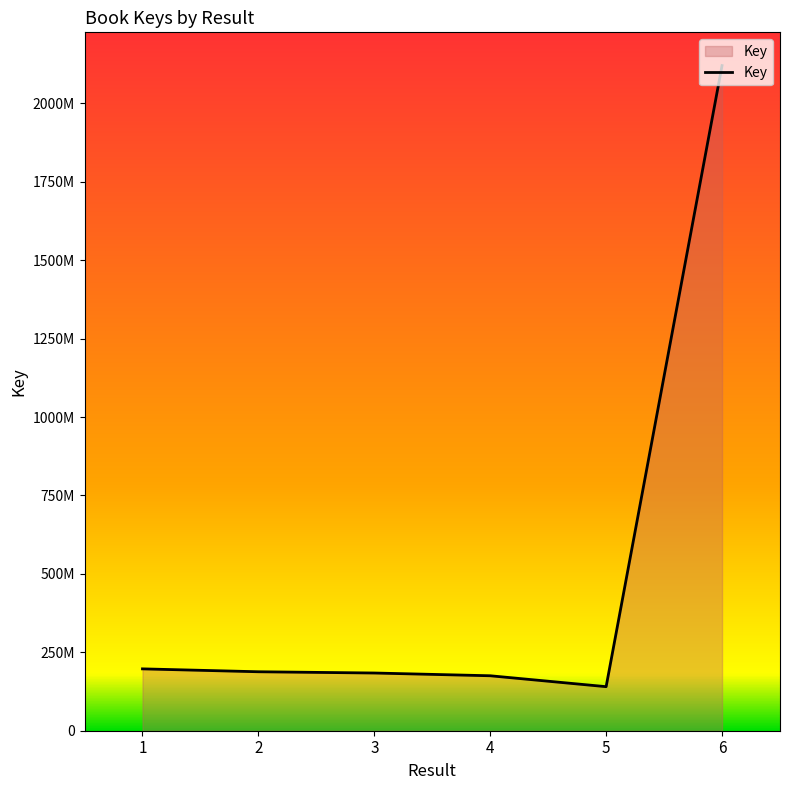

What is the average value?

500797138